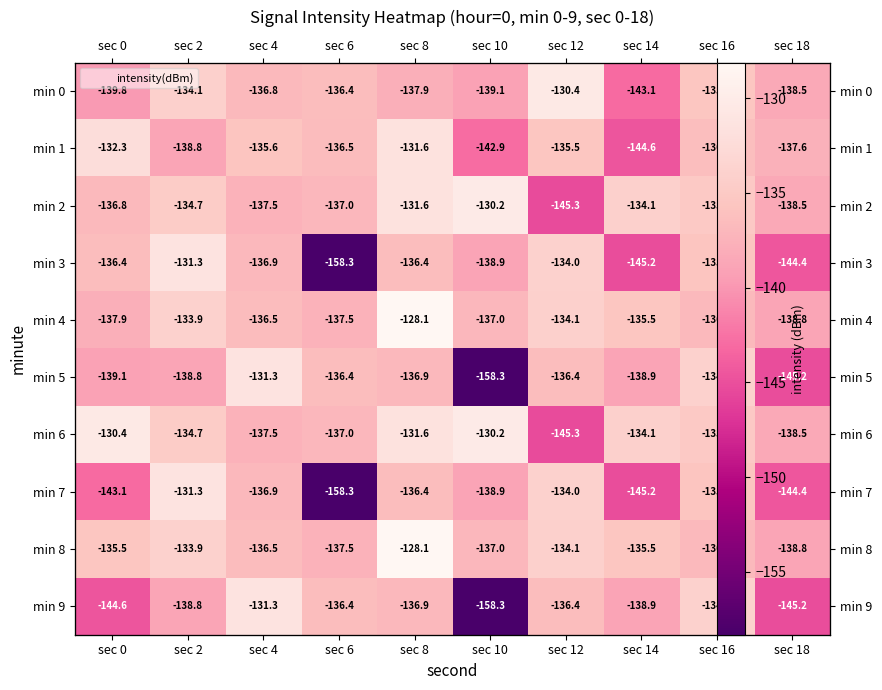

What is the difference between the min 9 values at sec 8 and sec 12?

0.4